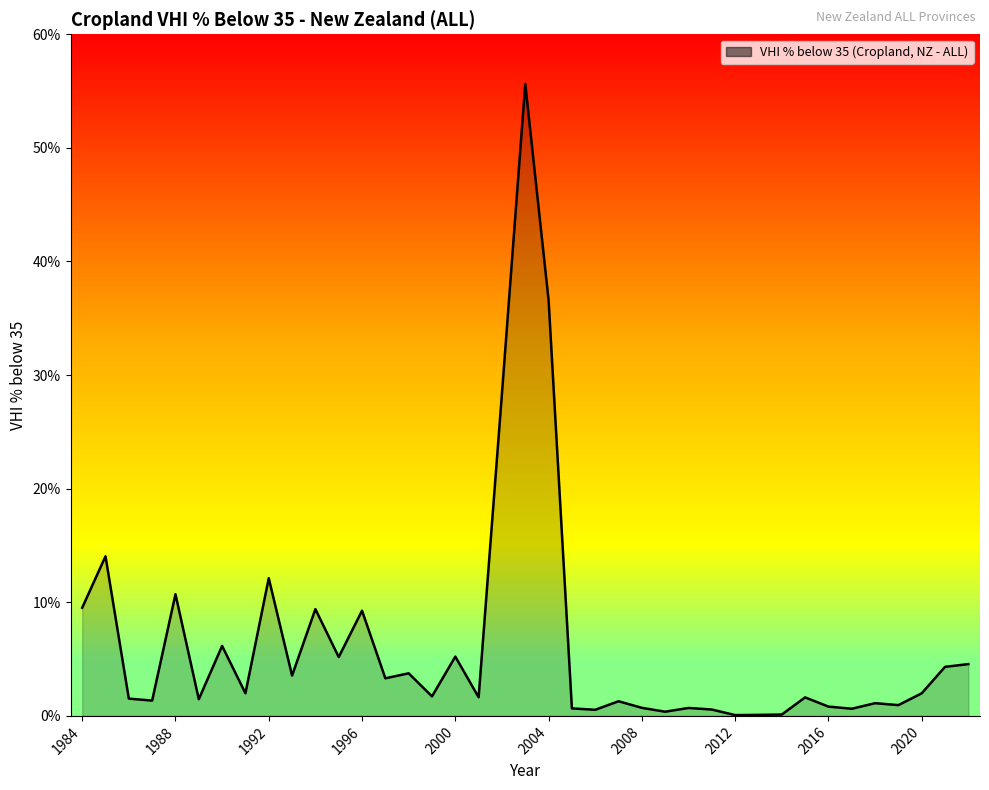

What is the maximum value shown in the chart?

55.6